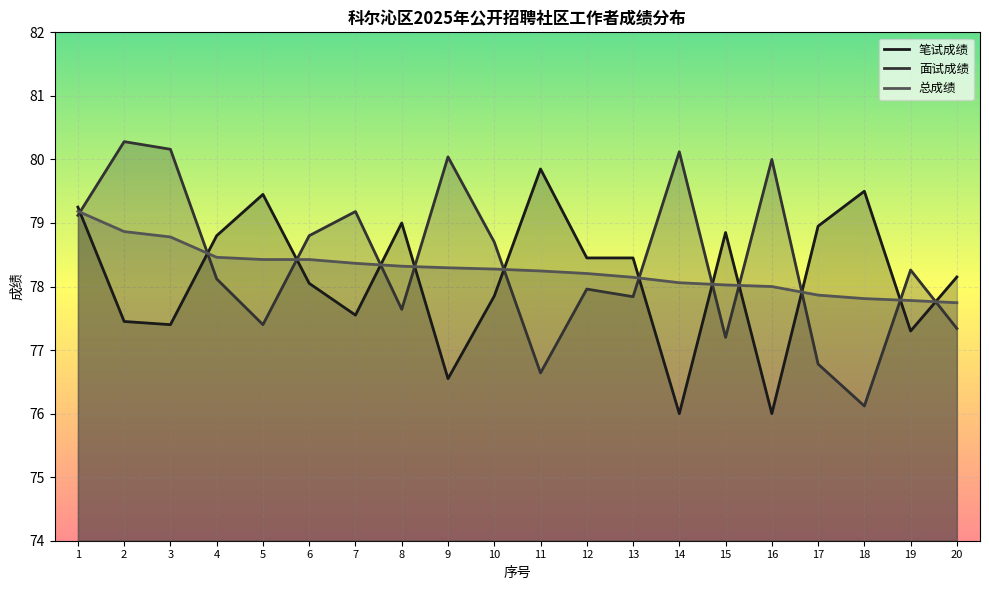

Does the chart display data point markers on the line(s)?

No